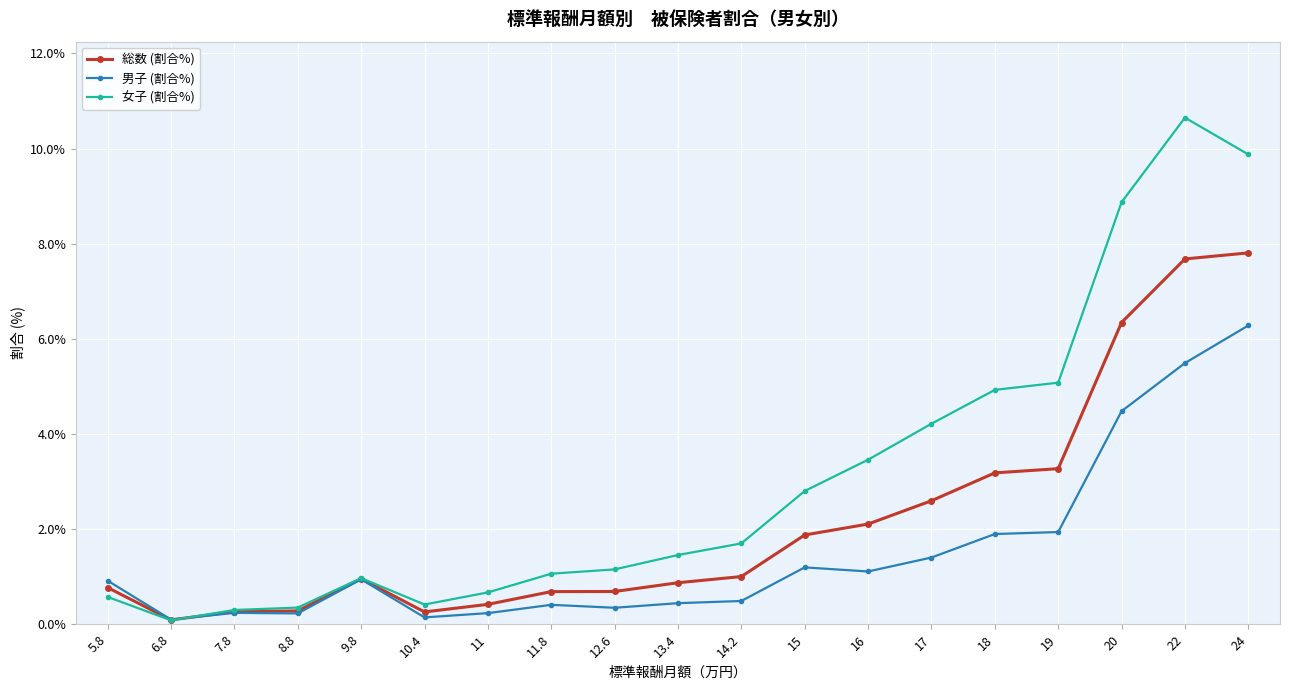

What is the sum of all 男子 (割合%) values?

28.3